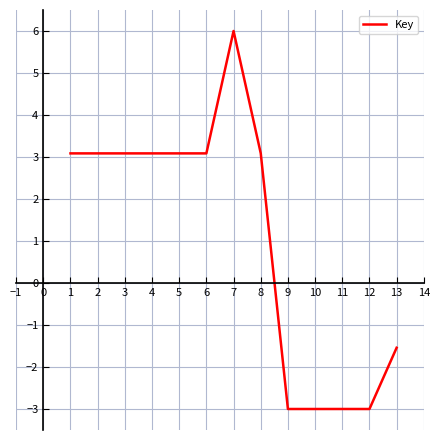

How many lines are shown in the chart?

1